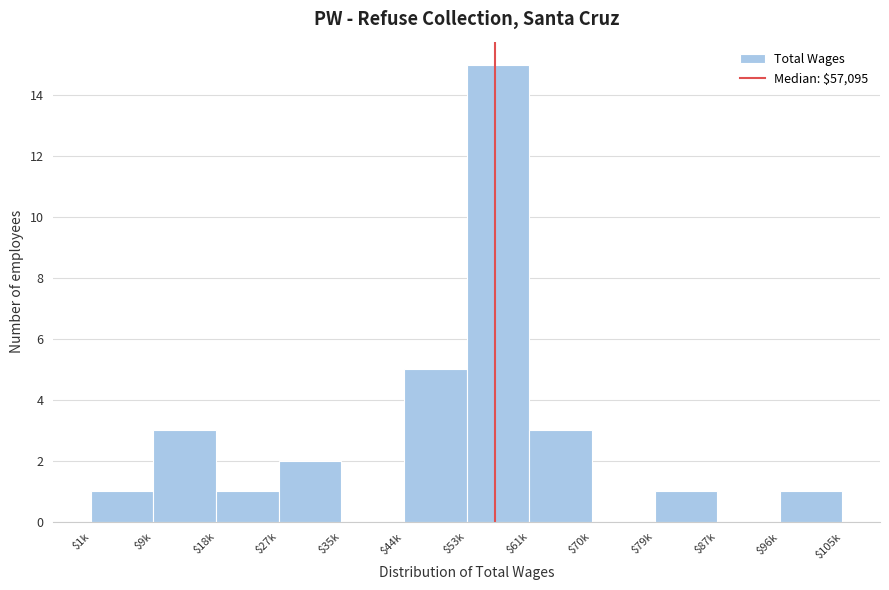

Is it true that the value at $79k is 0?

False